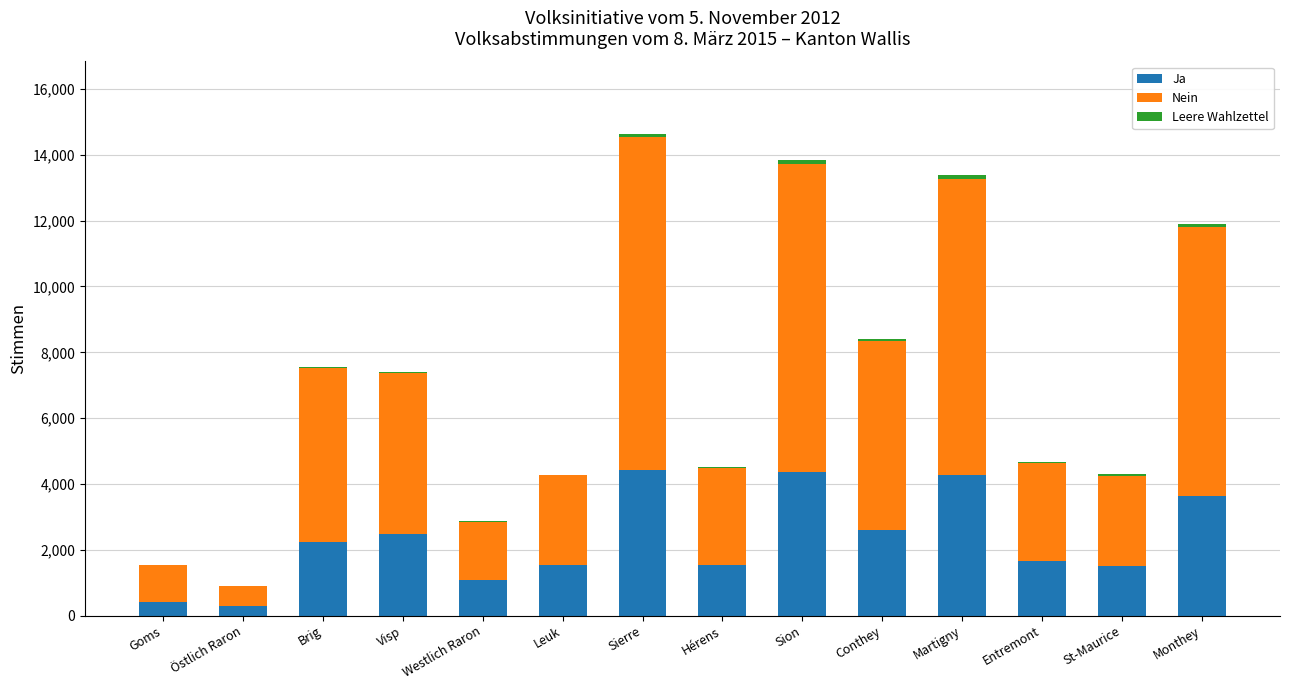

How many series are shown in this chart?

3